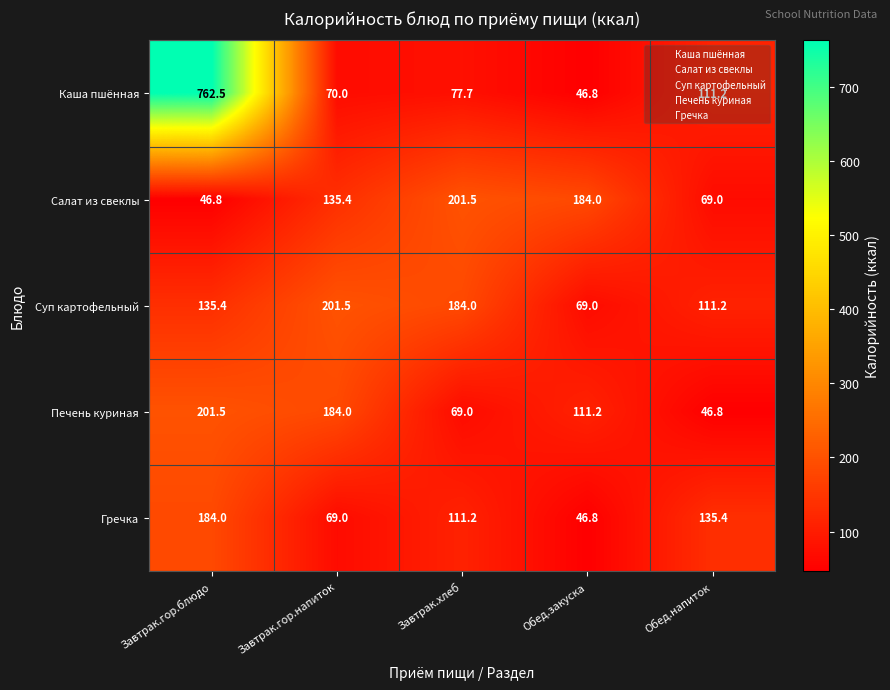

The value of Гречка at Обед.закуска is 7.0. True or false?

False